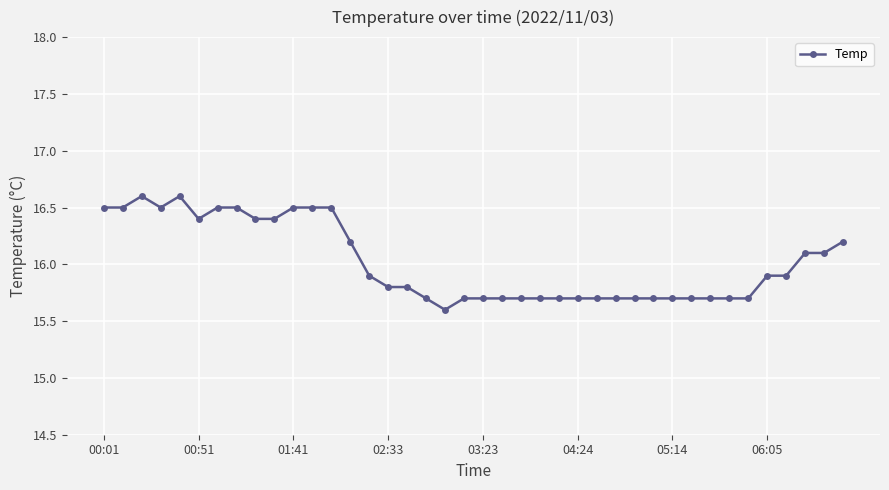

What is the difference between the second highest and minimum values?

1.0